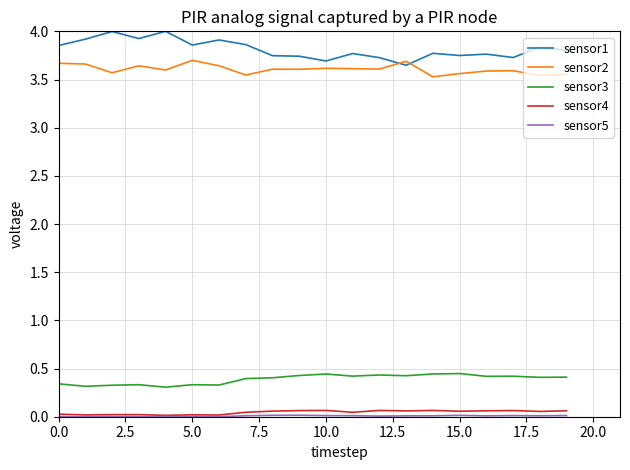

What is the highest value of the sensor1 series?

4.0